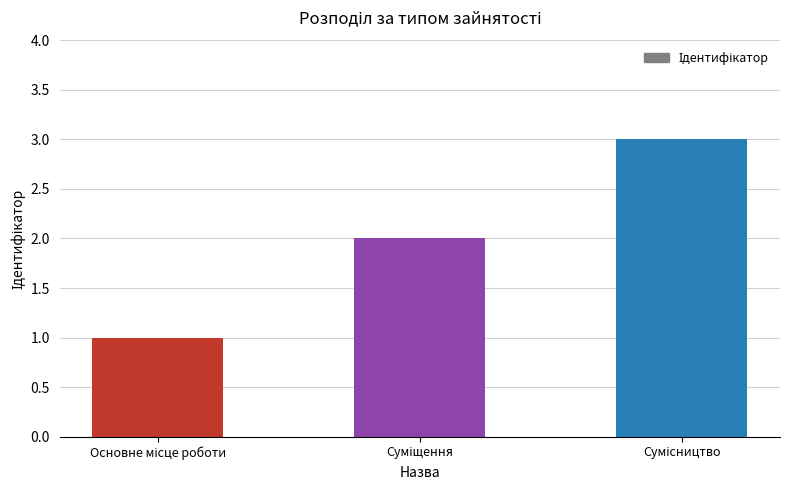

What is the sum of all values?

6